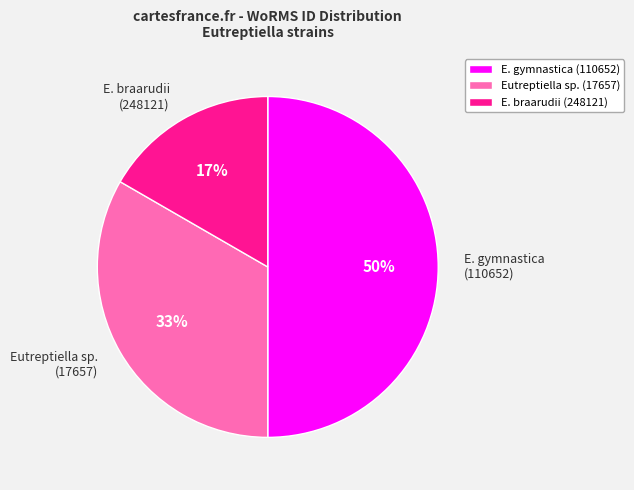

How many segments does this pie chart have?

3